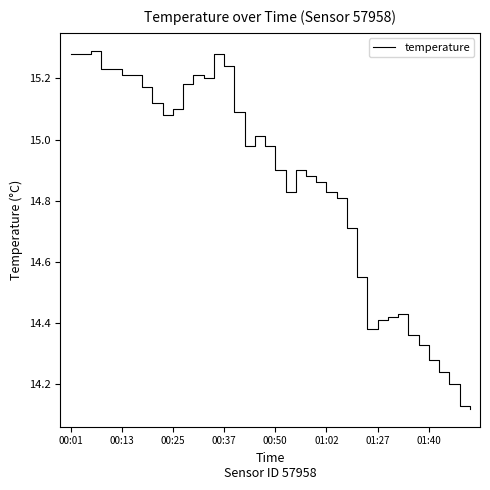

How many distinct data groups are displayed?

1